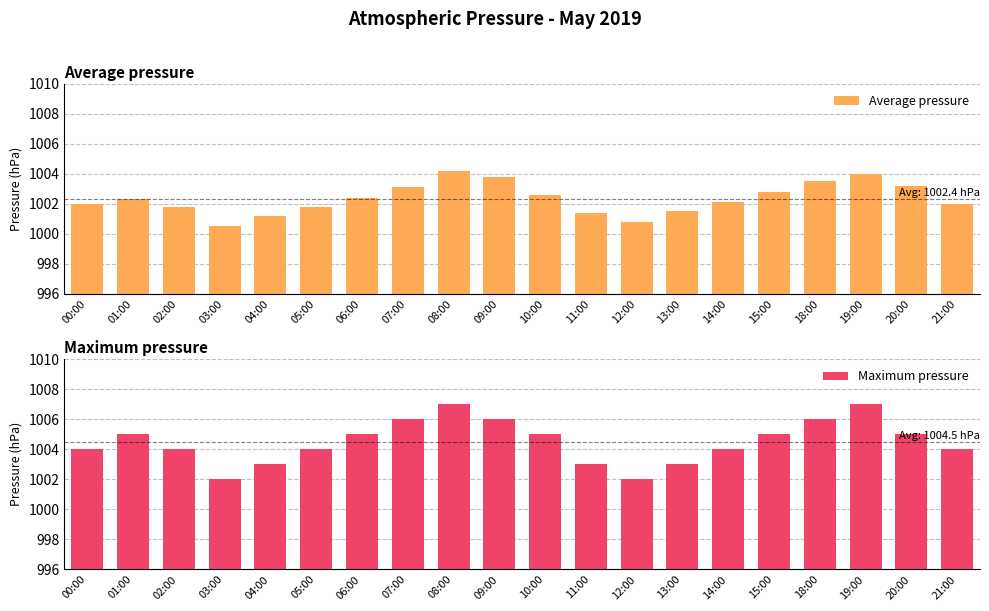

Reading right to left, list all the values displayed in this chart.

Average pressure: 21:00=1002.0	20:00=1003.2	19:00=1004.0	18:00=1003.5	15:00=1002.8	14:00=1002.1	13:00=1001.5	12:00=1000.8	11:00=1001.4	10:00=1002.6	09:00=1003.8	08:00=1004.2	07:00=1003.1	06:00=1002.4	05:00=1001.8	04:00=1001.2	03:00=1000.5	02:00=1001.8	01:00=1002.3	00:00=1002.0
Maximum pressure: 21:00=1004.0	20:00=1005.0	19:00=1007.0	18:00=1006.0	15:00=1005.0	14:00=1004.0	13:00=1003.0	12:00=1002.0	11:00=1003.0	10:00=1005.0	09:00=1006.0	08:00=1007.0	07:00=1006.0	06:00=1005.0	05:00=1004.0	04:00=1003.0	03:00=1002.0	02:00=1004.0	01:00=1005.0	00:00=1004.0